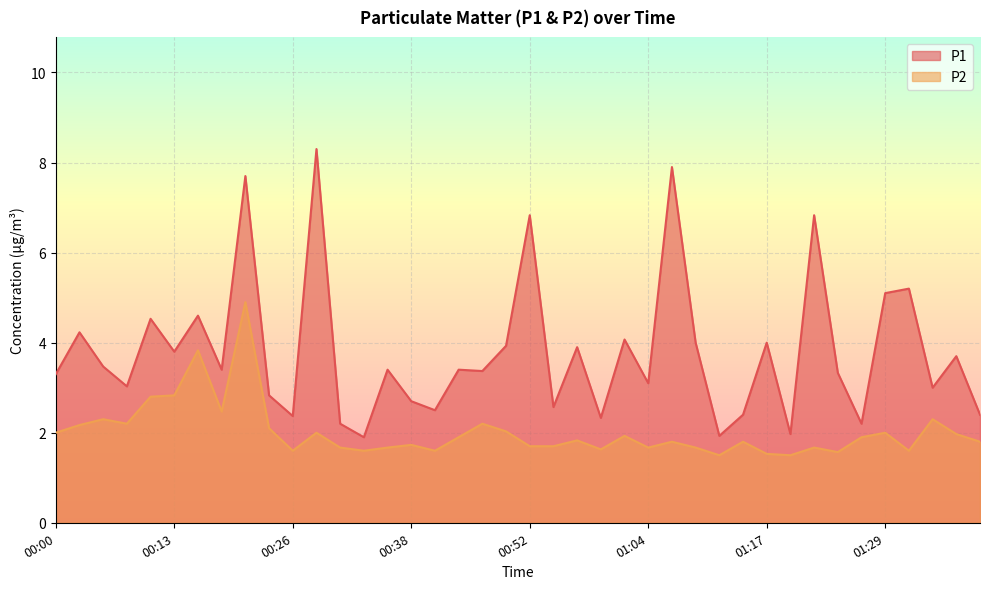

Rank the categories by P2 value from highest to lowest.

00:21, 00:15, 00:13, 00:10, 00:18, 00:05, 01:34, 00:08, 00:46, 00:03, 00:24, 00:49, 00:00, 00:29, 01:29, 01:37, 01:02, 00:44, 01:27, 00:57, 01:07, 01:14, 01:39, 00:38, 00:52, 00:54, 00:31, 00:36, 01:04, 01:09, 01:22, 00:59, 00:26, 00:34, 00:41, 01:32, 01:24, 01:17, 01:12, 01:19